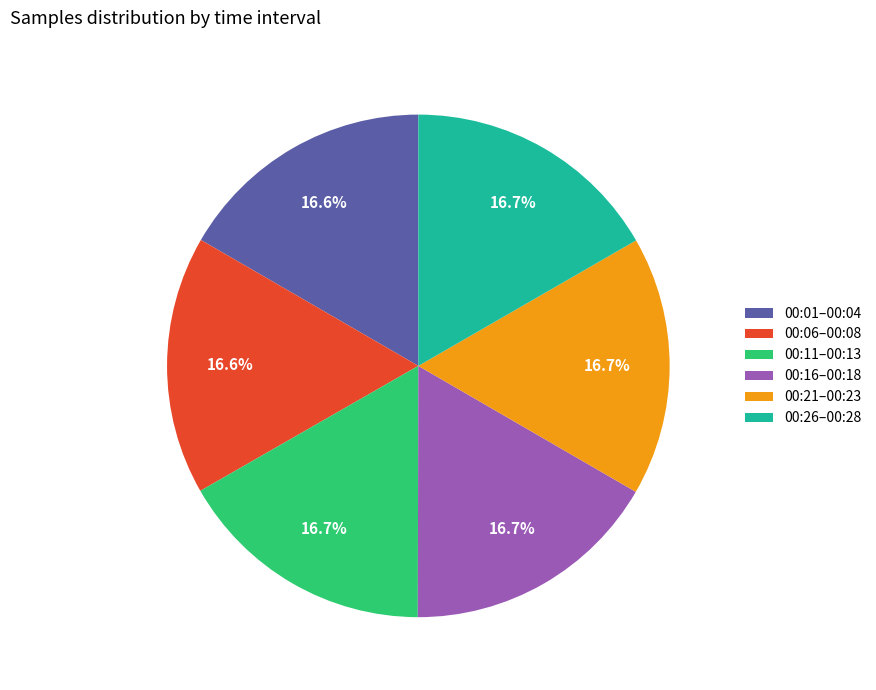

What is the ratio of the value at 00:16–00:18 to the value at 00:01–00:04?

1.0